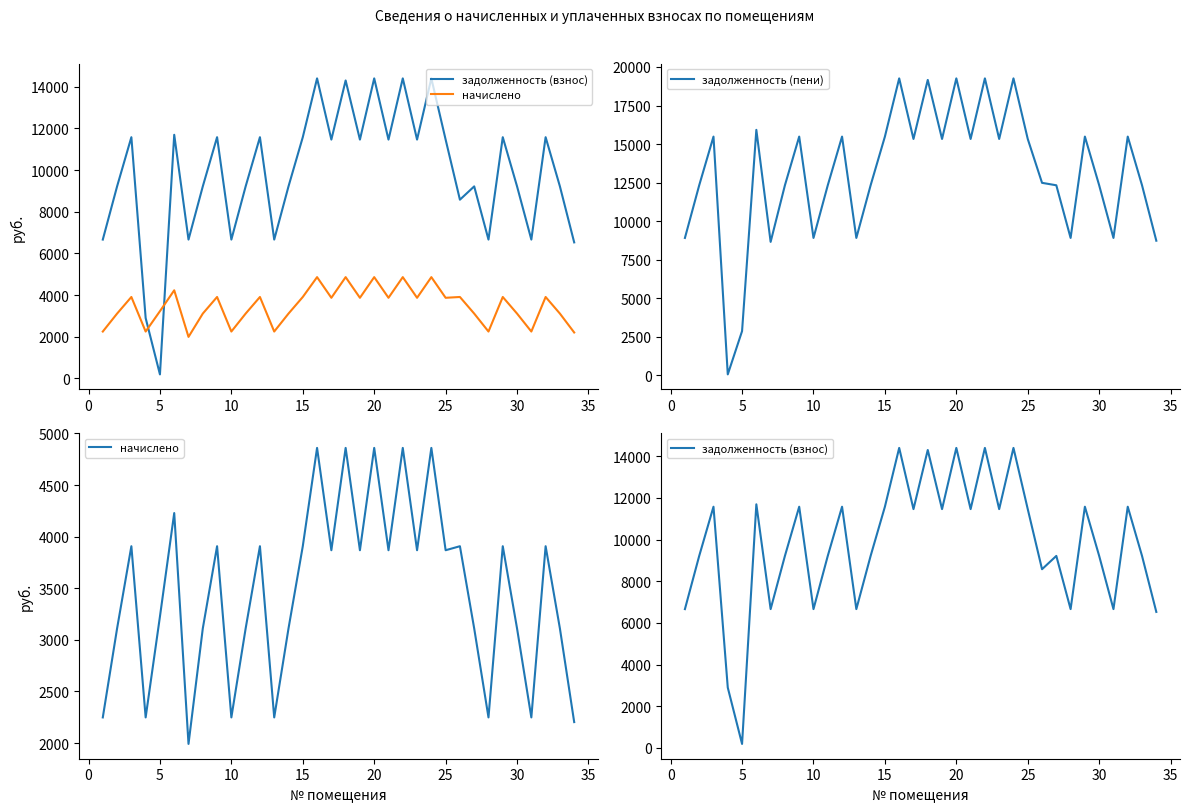

What is the maximum value for задолженность (пени)?

19260.0